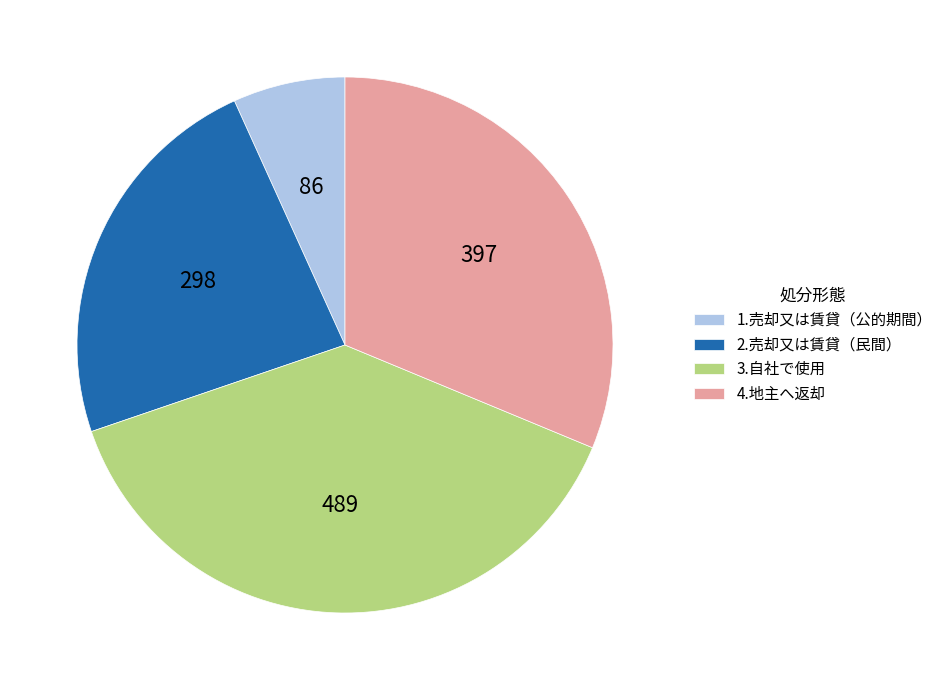

Which category has the smallest portion of the pie?

1.売却又は賃貸（公的期間）